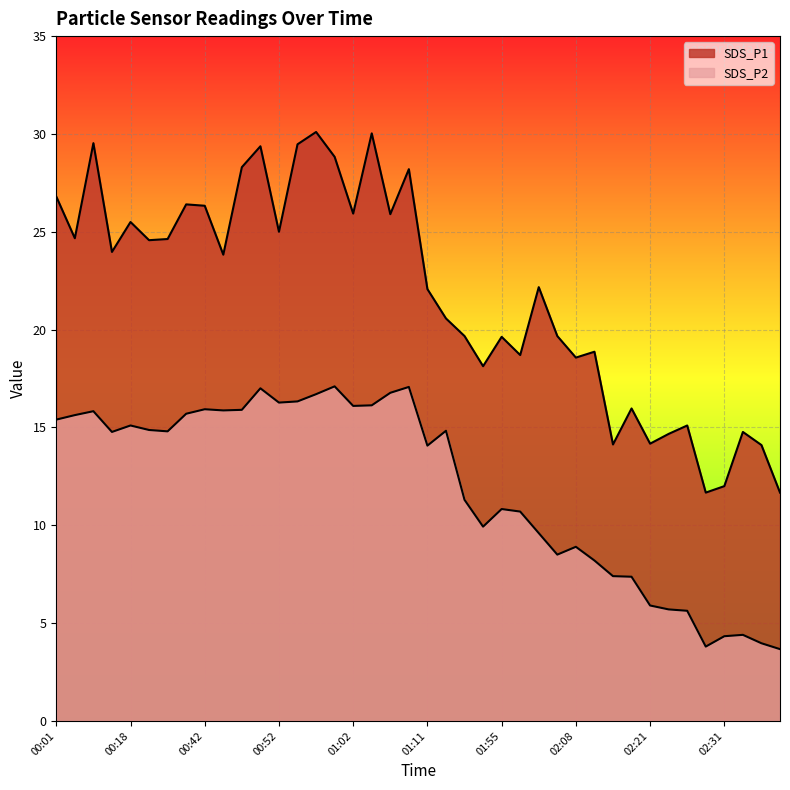

Reading left to right, extract all data points from this chart.

SDS_P1: 26.8	24.7	29.5	24.0	25.5	24.6	24.6	26.4	26.3	23.8	28.3	29.4	25.0	29.5	30.1	28.8	25.9	30.0	25.9	28.2	22.1	20.6	19.7	18.1	19.6	18.7	22.2	19.7	18.6	18.9	14.1	16.0	14.2	14.7	15.1	11.7	12.0	14.8	14.1	11.7
SDS_P2: 15.4	15.6	15.8	14.8	15.1	14.9	14.8	15.7	15.9	15.9	15.9	17.0	16.3	16.3	16.7	17.1	16.1	16.1	16.8	17.1	14.1	14.8	11.3	9.9	10.8	10.7	9.6	8.5	8.9	8.2	7.4	7.4	5.9	5.7	5.6	3.8	4.3	4.4	4.0	3.7